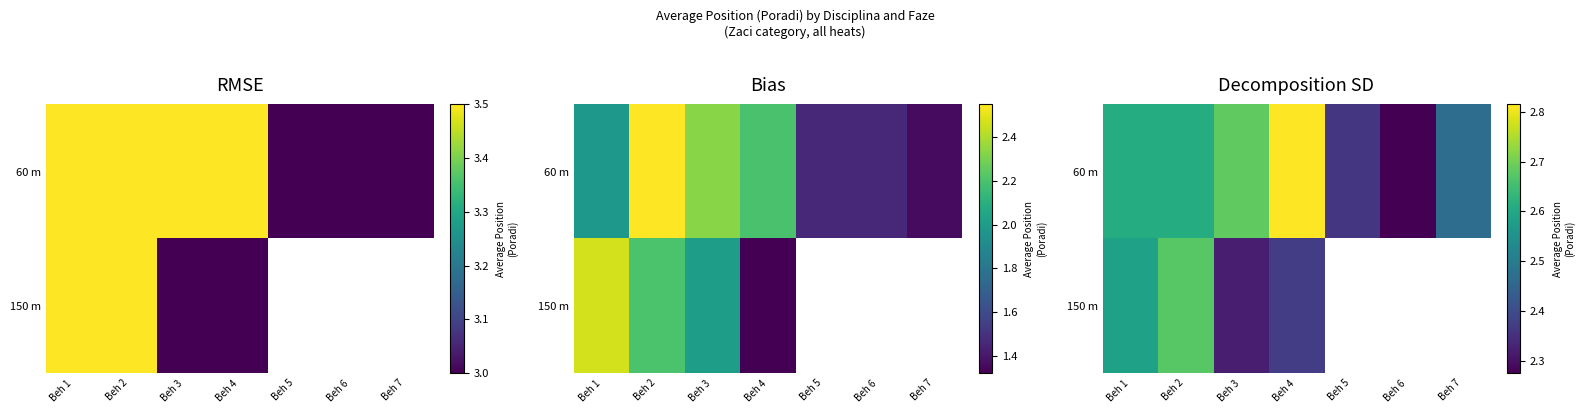

List the series in order of their peak value, lowest first.

150 m, 60 m